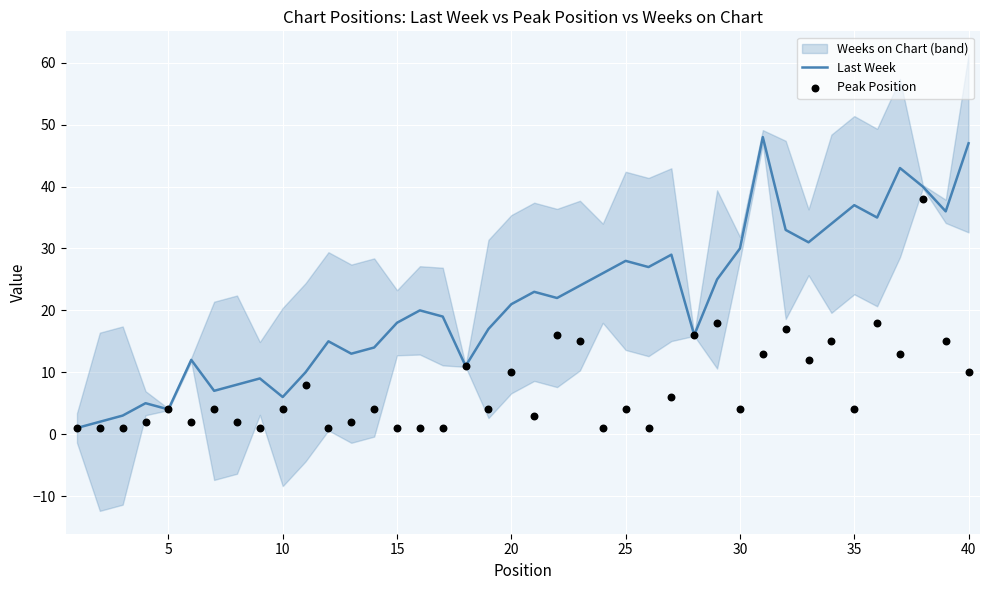

What is the highest value of the Last Week series?

48